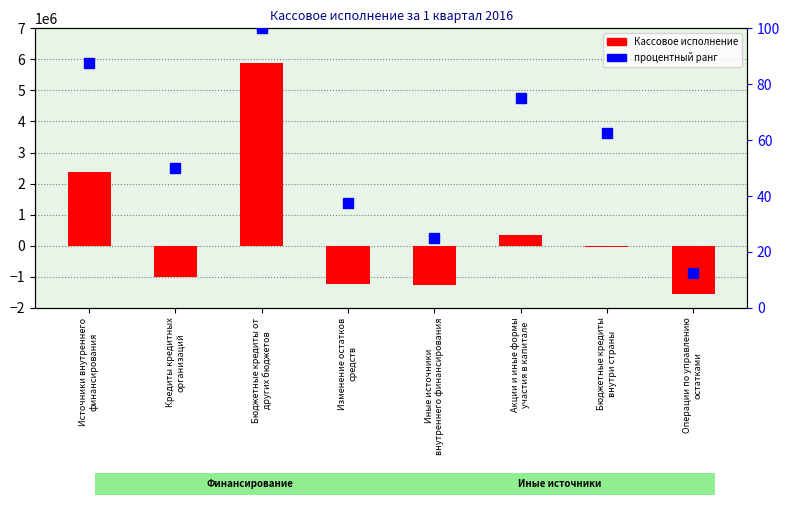

What is the total value across all series at Акции и иные формы
участия в капитале?

355239.3